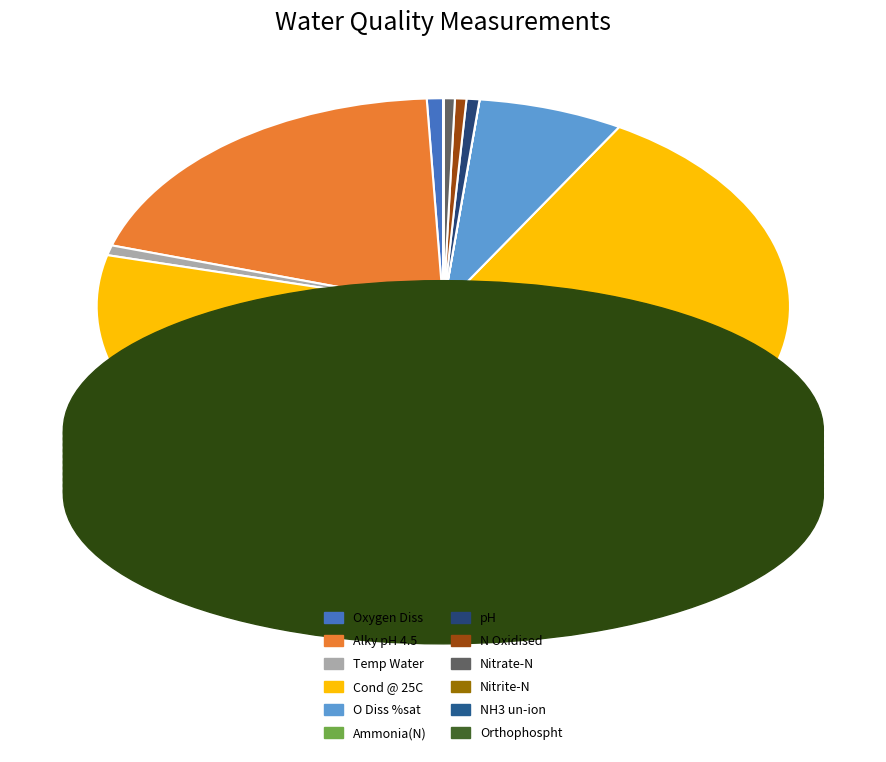

How many slices are in this pie chart?

12